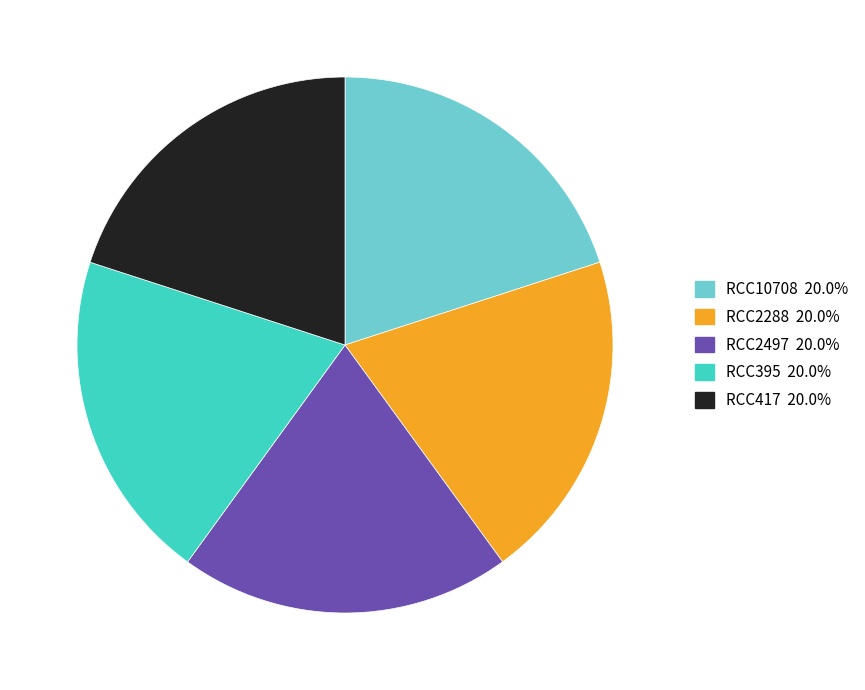

Combined, do RCC2288 and RCC395 account for over 50%?

No